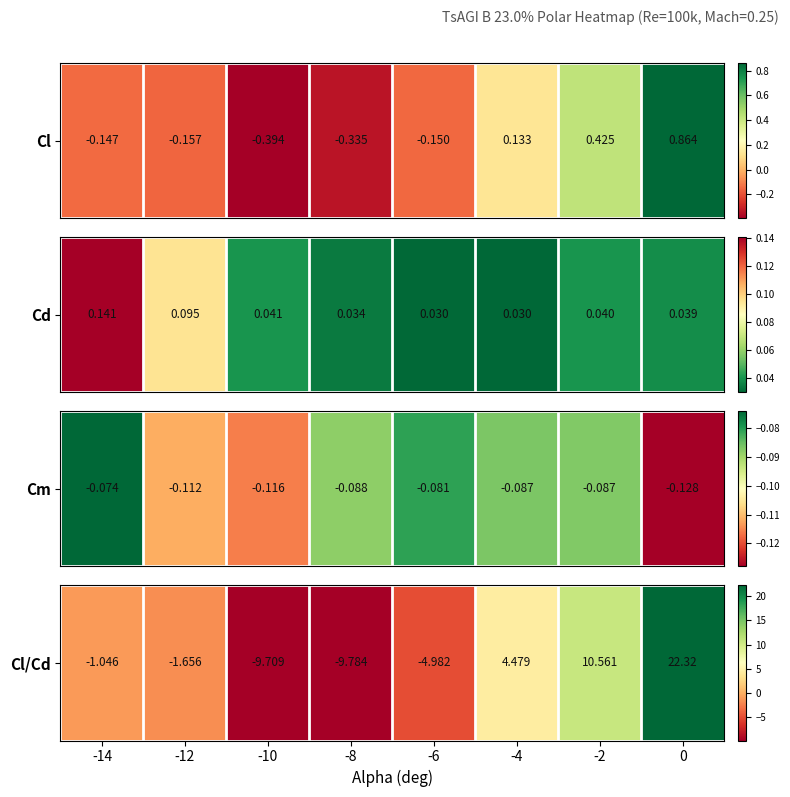

At which label does the data first exceed -1?

-4